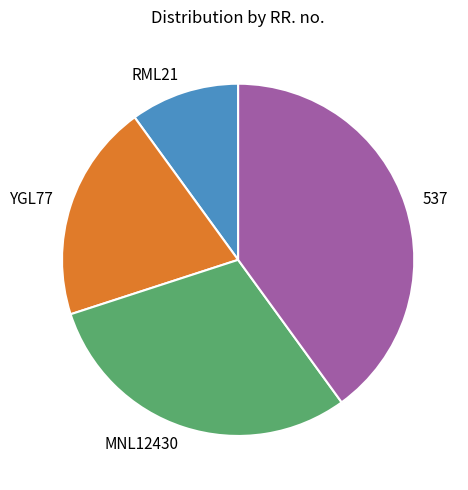

Is the sum of RML21 and YGL77 greater than half?

No